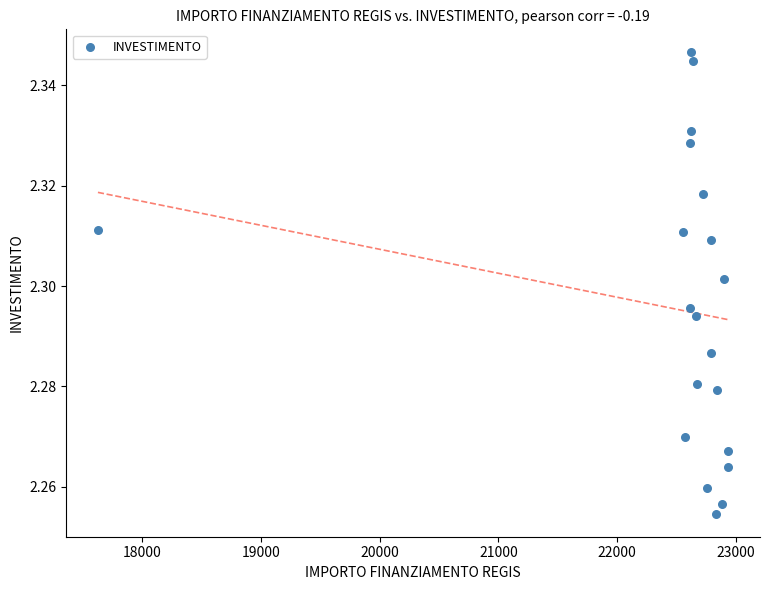

What is the range of X values (max minus min)?

5313.3